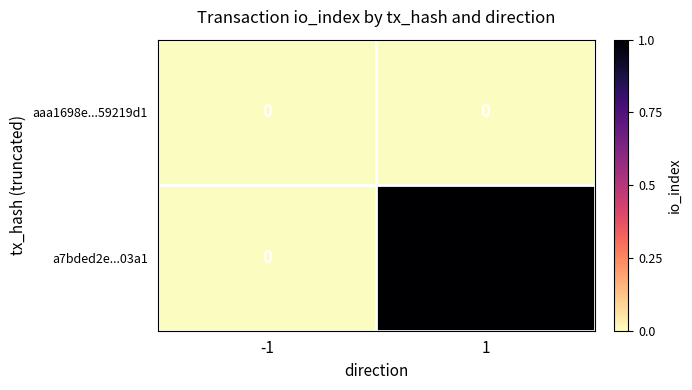

Is it true that a7bded2e...03a1 equals -7 at -1?

False